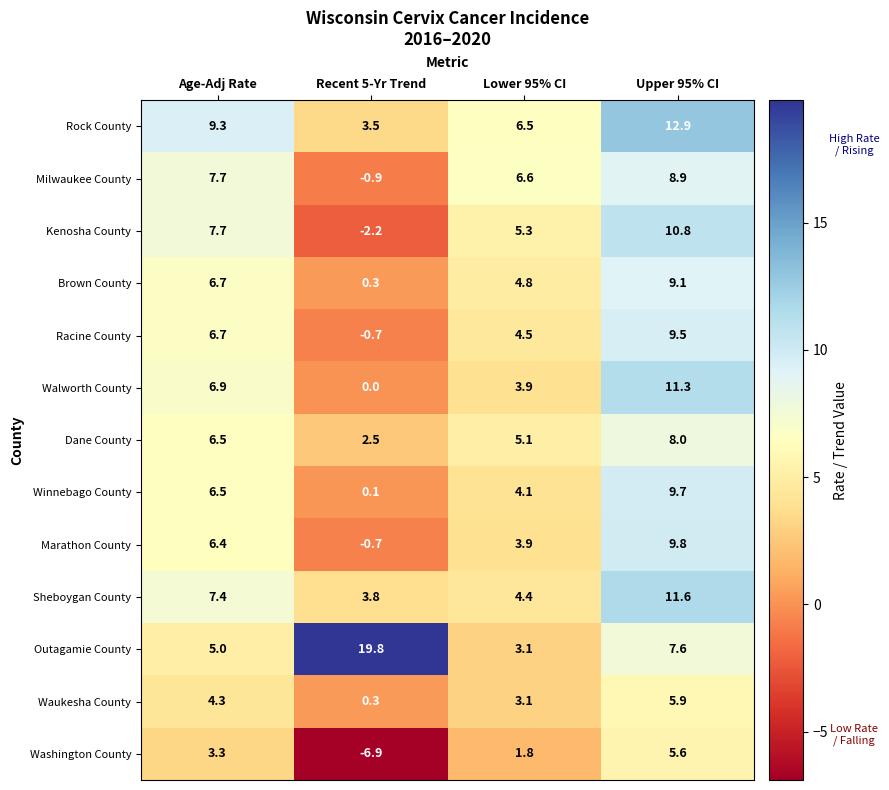

The Winnebago County series shows 0.1 at Recent 5-Yr Trend. True or false?

True